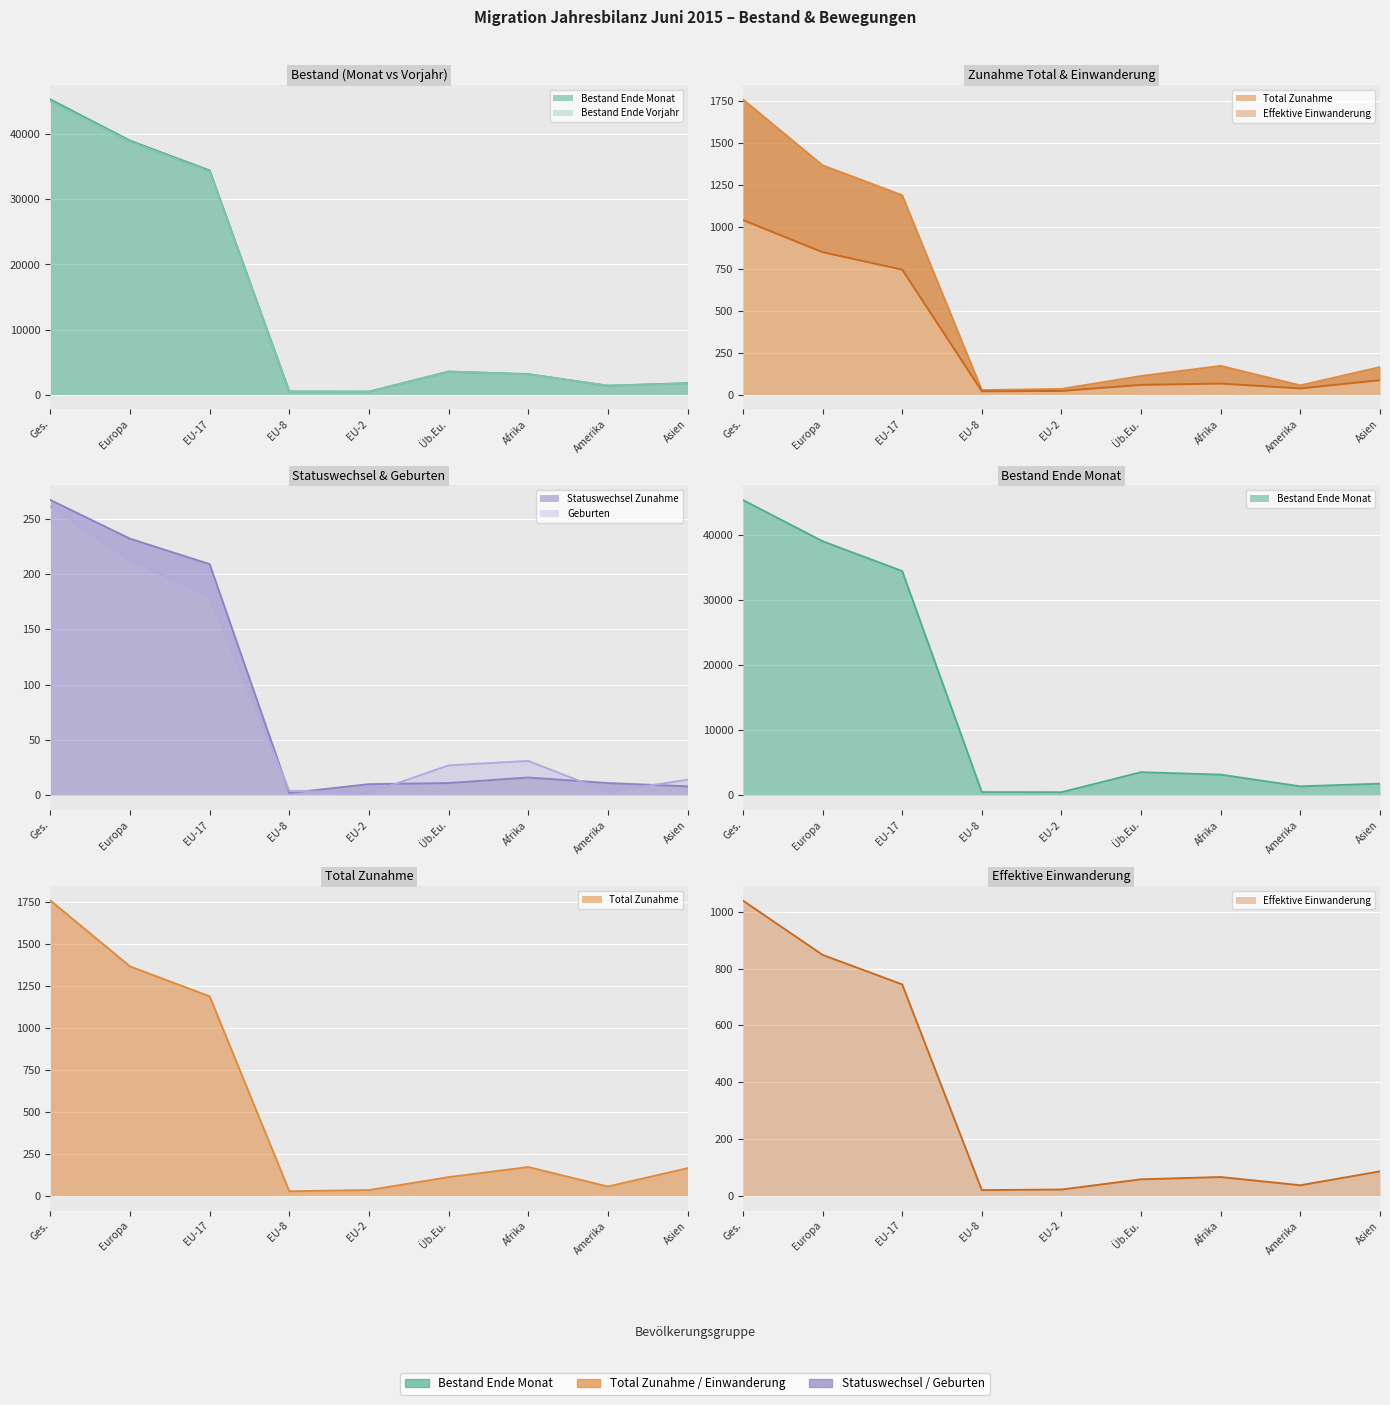

What are all the series names shown in the legend?

Bestand Ende Monat, Bestand Ende Vorjahr, Total Zunahme, Effektive Einwanderung, Statuswechsel Zunahme, Geburten